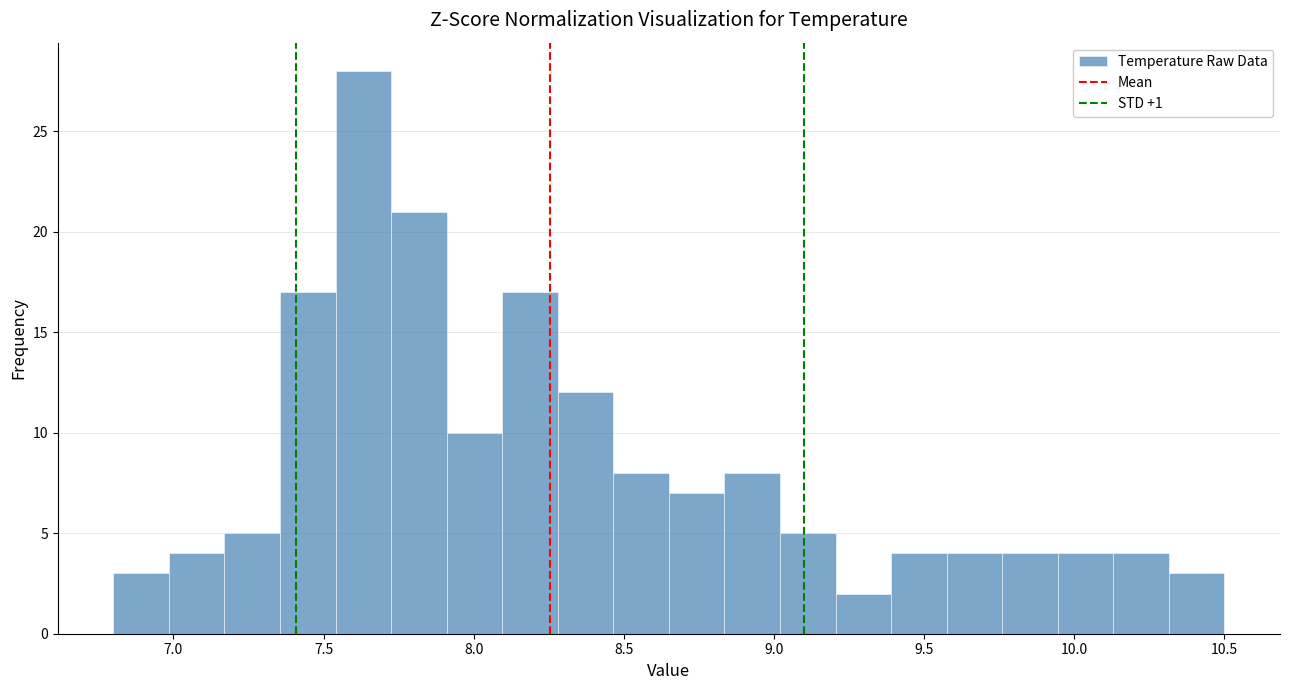

Read against the x-axis, roughly where is the centre of the tallest bar?

7.65